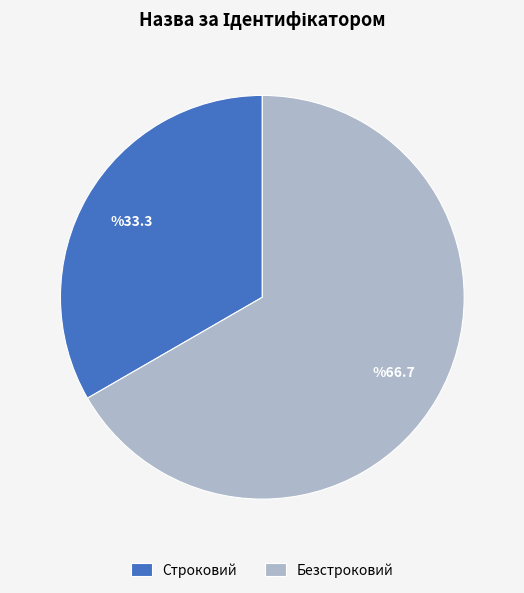

Count the number of slices in the pie.

2